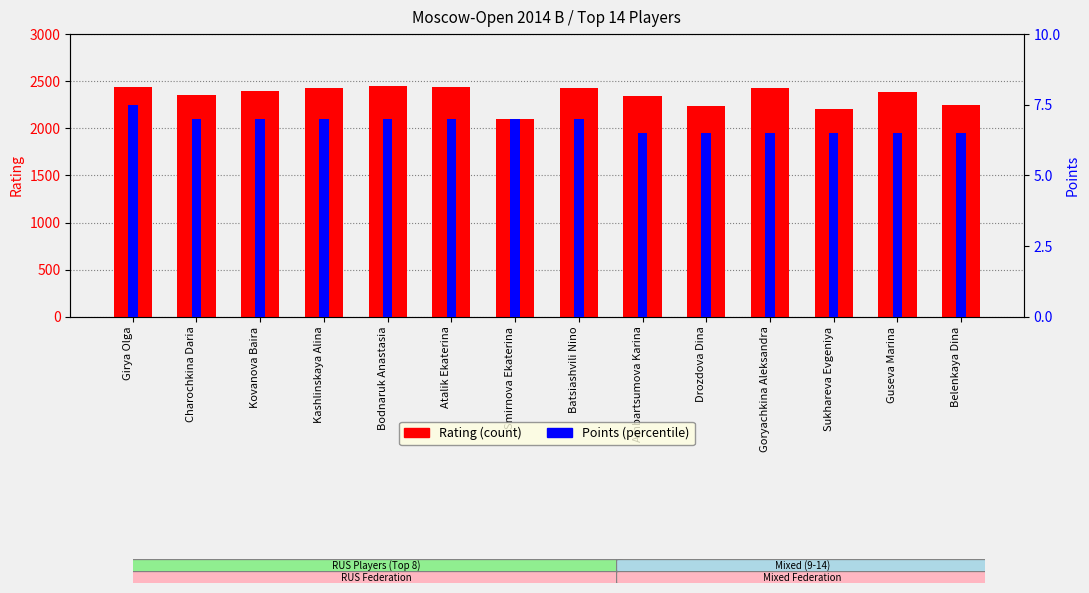

Rank the series by their average value, from highest to lowest.

Rating (count), Points (percentile)